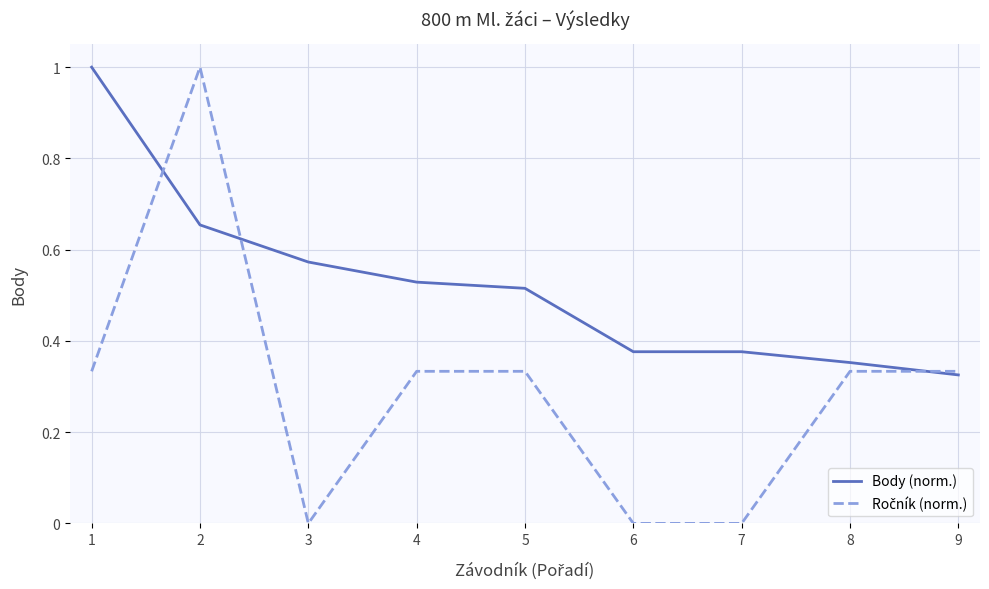

At which label does Body (norm.) reach its minimum?

9